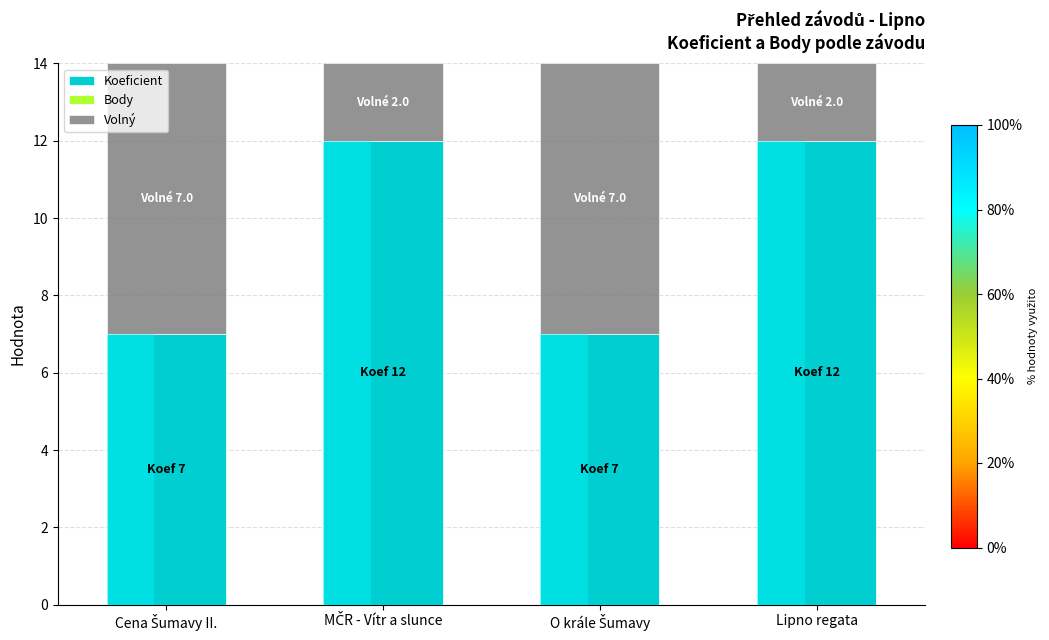

What is the total value across all series at Lipno regata?

14